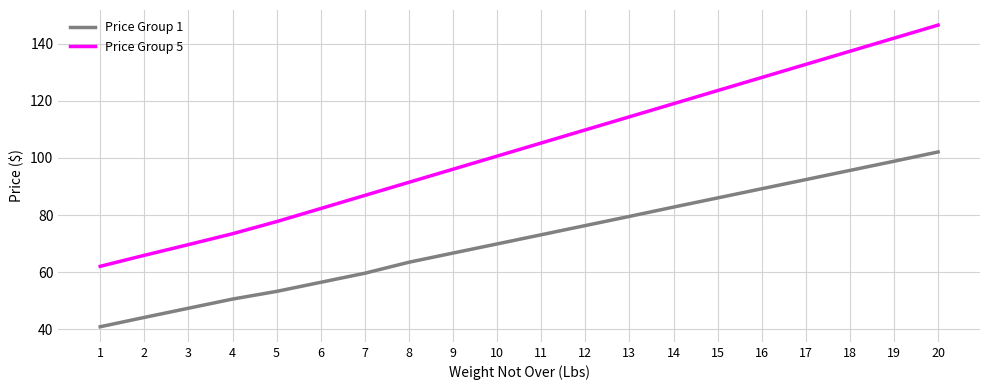

What is the average value of the Price Group 1 series?

71.4